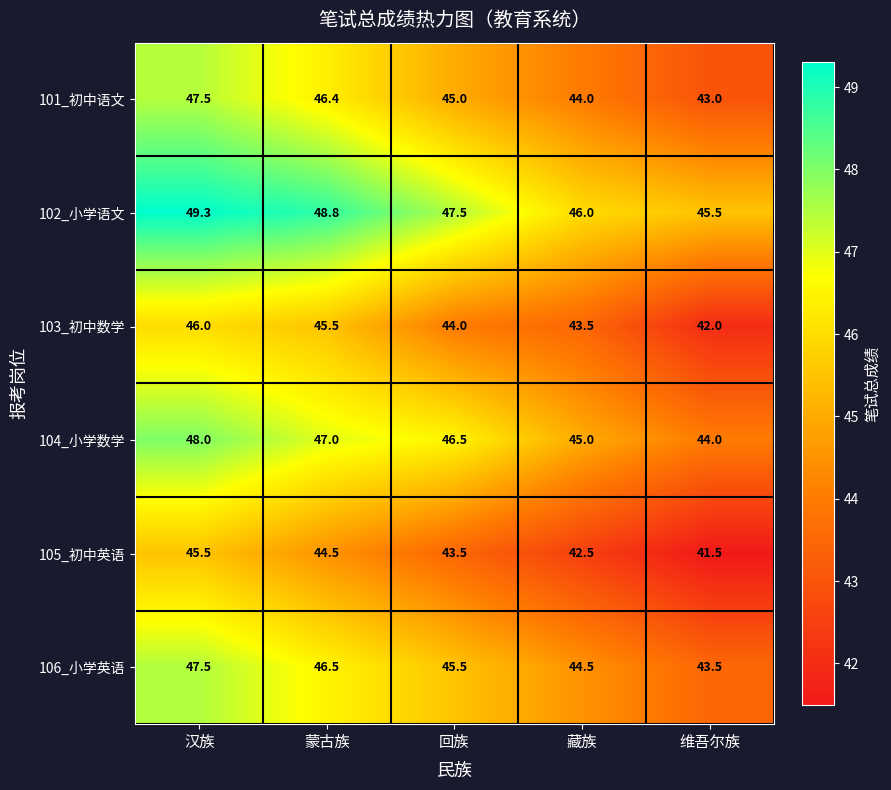

What is the greatest value displayed?

49.3